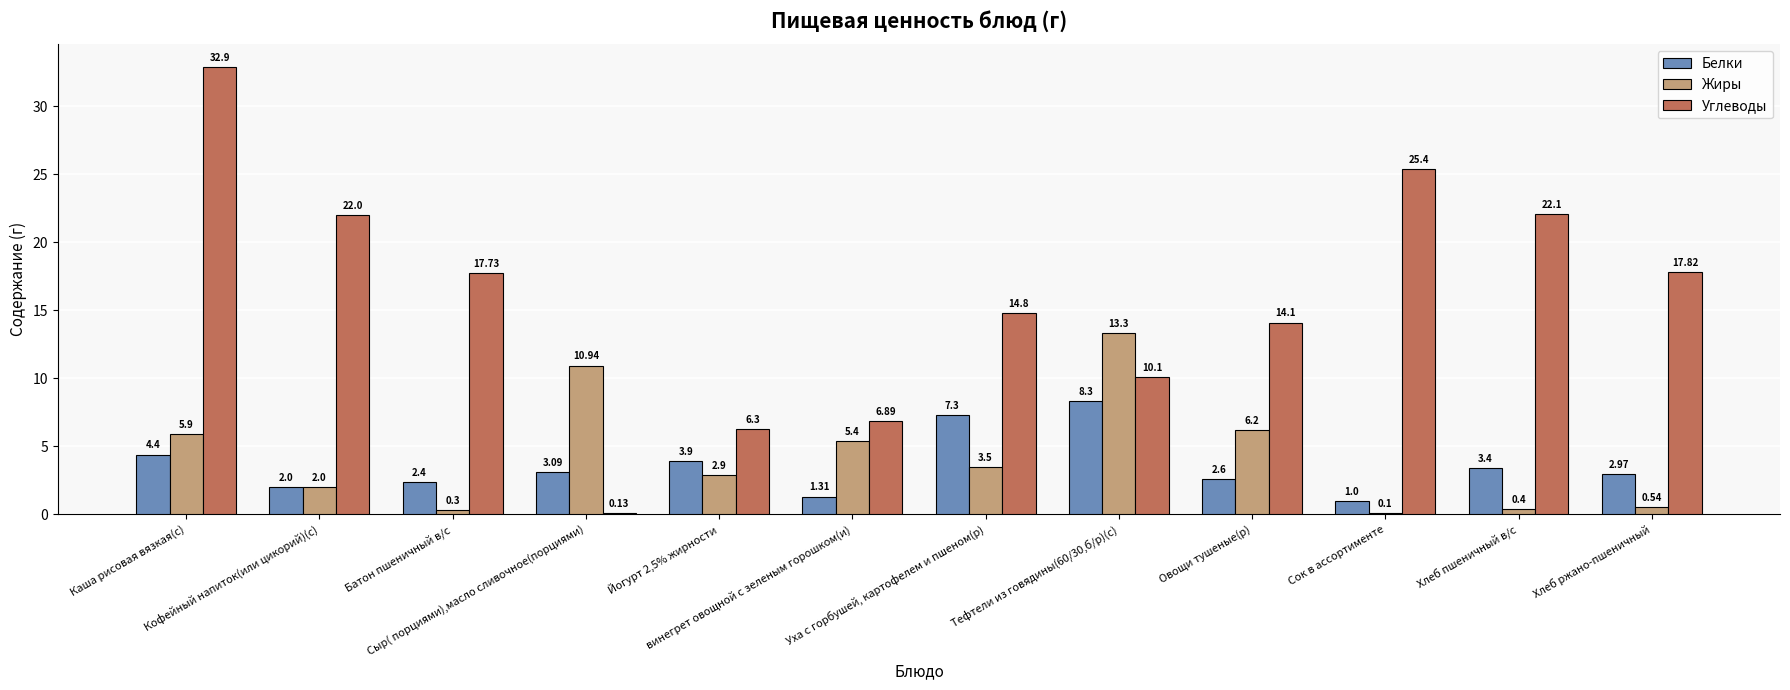

Count the number of categories in the chart.

12